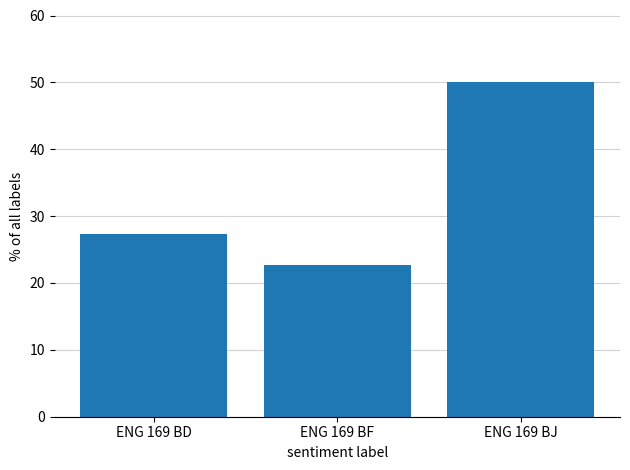

Does the chart contain any negative values?

No